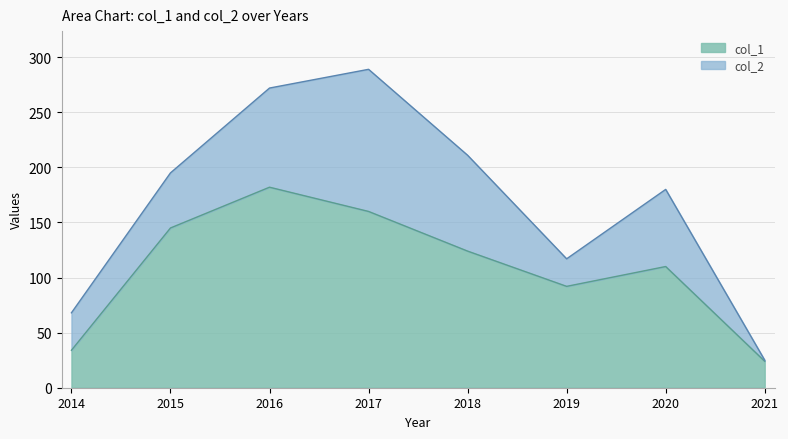

List the series in order of their peak value, highest first.

col_2, col_1